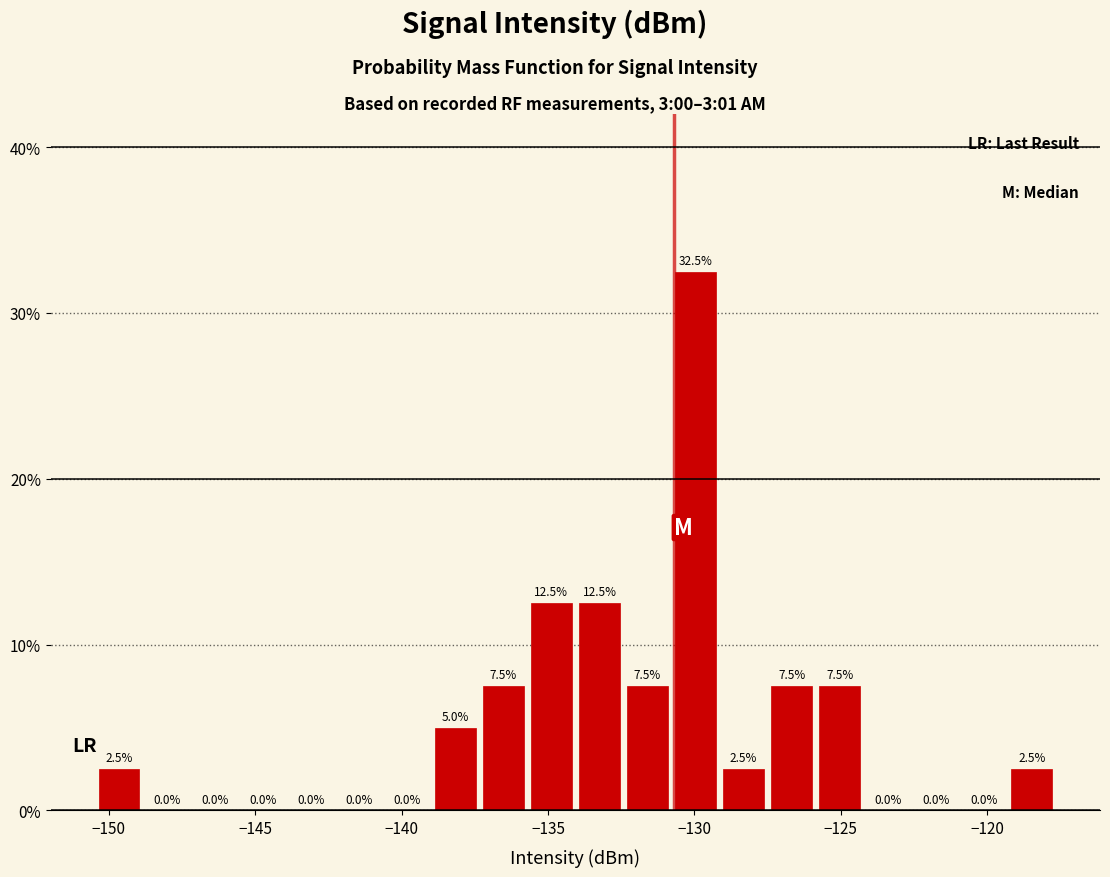

Around what value on the x-axis is the tallest bar? Give the approximate position of its centre, as read against the axis.

-130.0